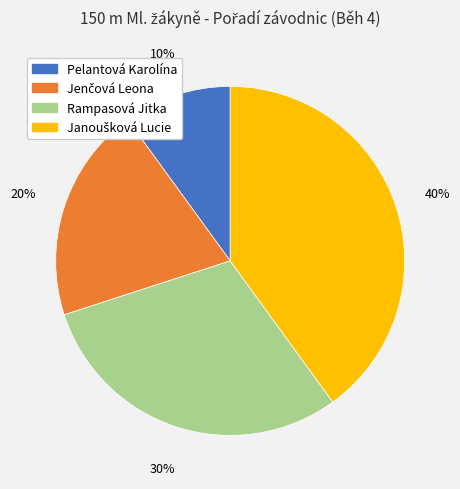

Is there a majority slice in this chart?

No